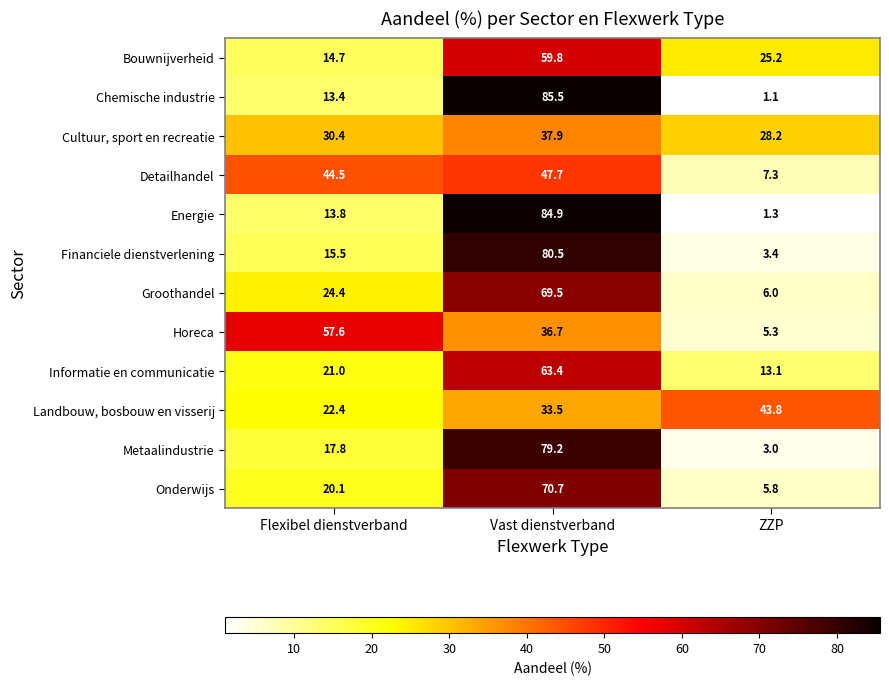

At which category is the sum across all series the highest?

Vast dienstverband